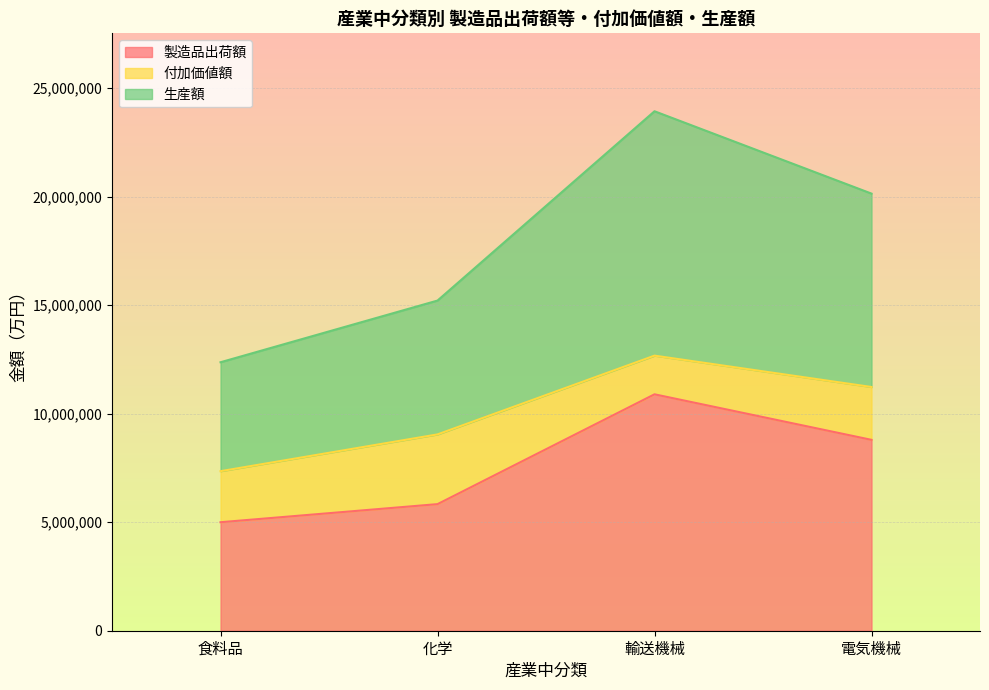

At which category is the sum across all series the highest?

輸送機械